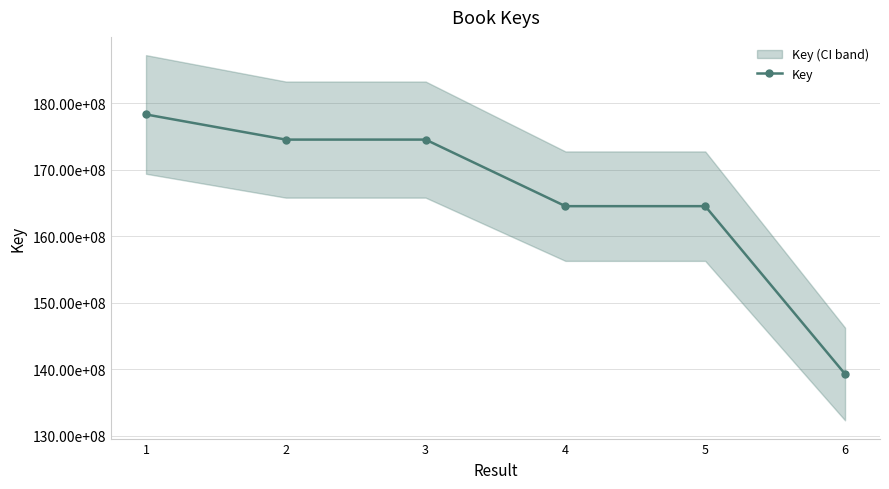

At which category does the chart reach its minimum across all series?

6